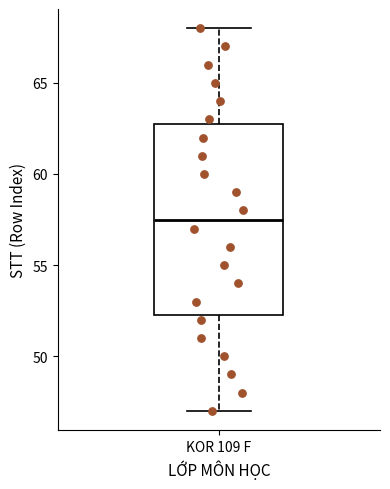

Read this box plot against the y-axis: the position of the median line, the range covered by the box, and the ends of both whiskers. The values are not printed on the chart, so give them approximately, as read against the axis.

median 57.5, box 52.5 to 63.0, whiskers 47.0 to 68.0